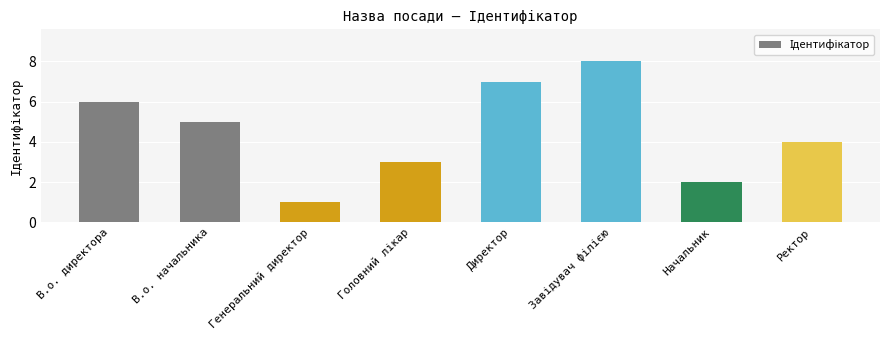

At which label does the data first exceed 5?

В.о. директора